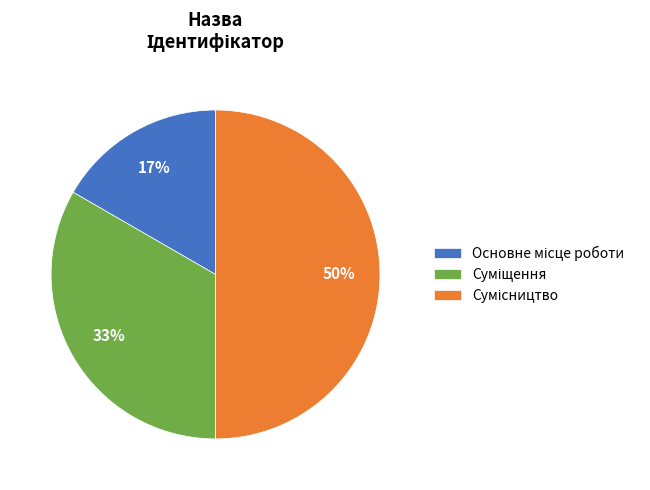

To the nearest percent, what is the difference between the largest and smallest slice percentages?

33%